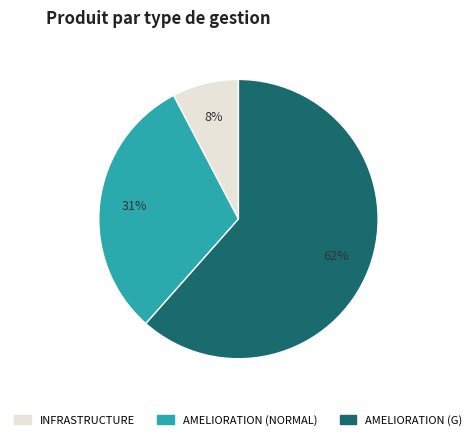

What percentage is the INFRASTRUCTURE slice, to the nearest percent?

8%